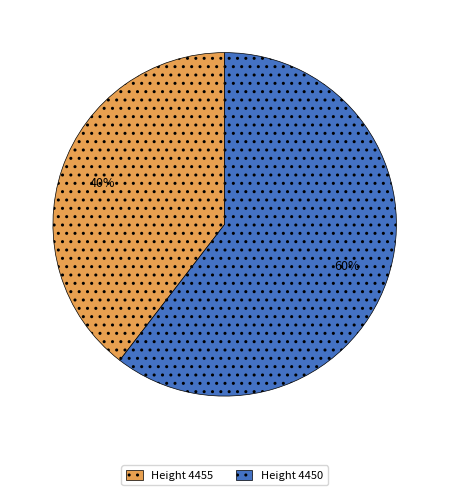

To the nearest percent, what is the combined percentage of Height 4450 and Height 4455?

100%